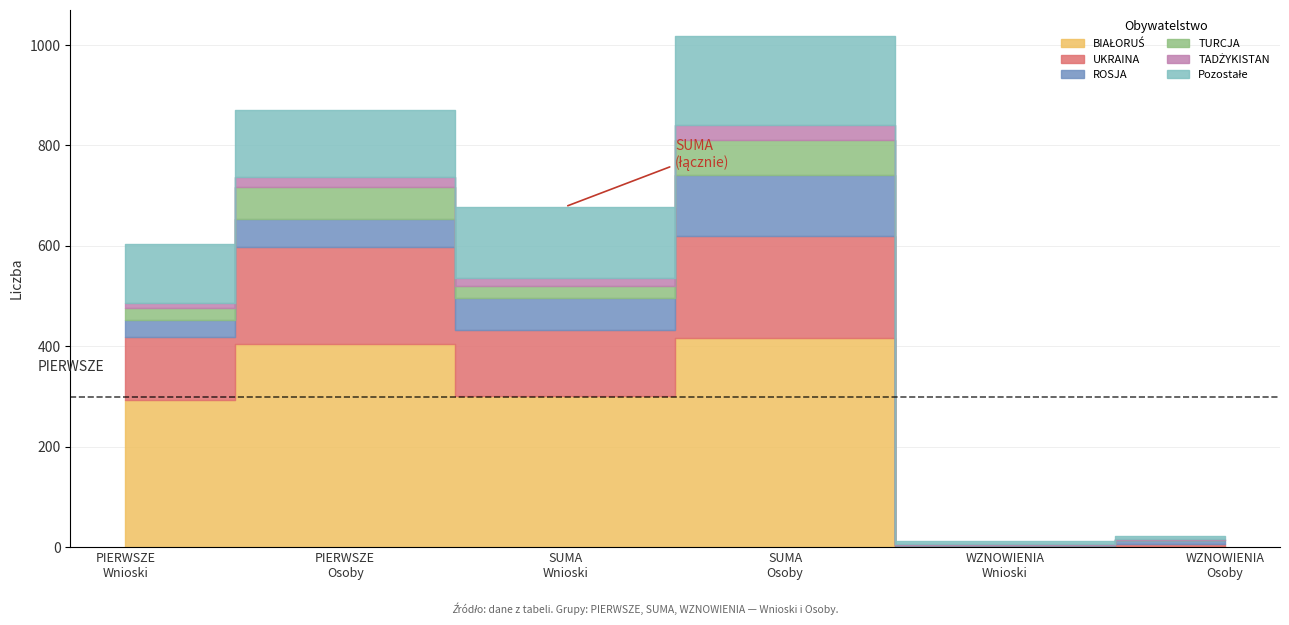

True or false: Pozostałe has a value of 117 at PIERWSZE
Wnioski.

True